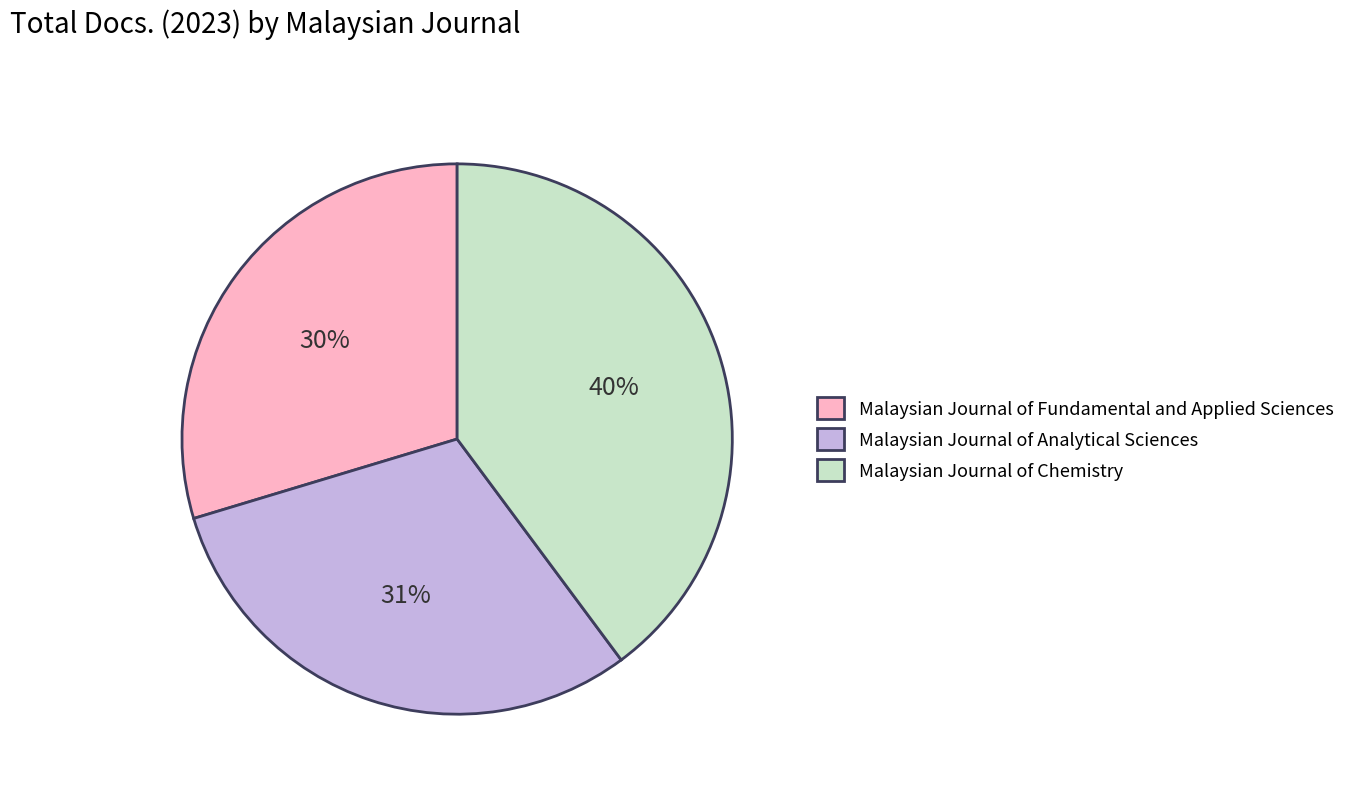

Approximately how many times larger is the value at Malaysian Journal of Chemistry compared to Malaysian Journal of Fundamental and Applied Sciences?

1.3